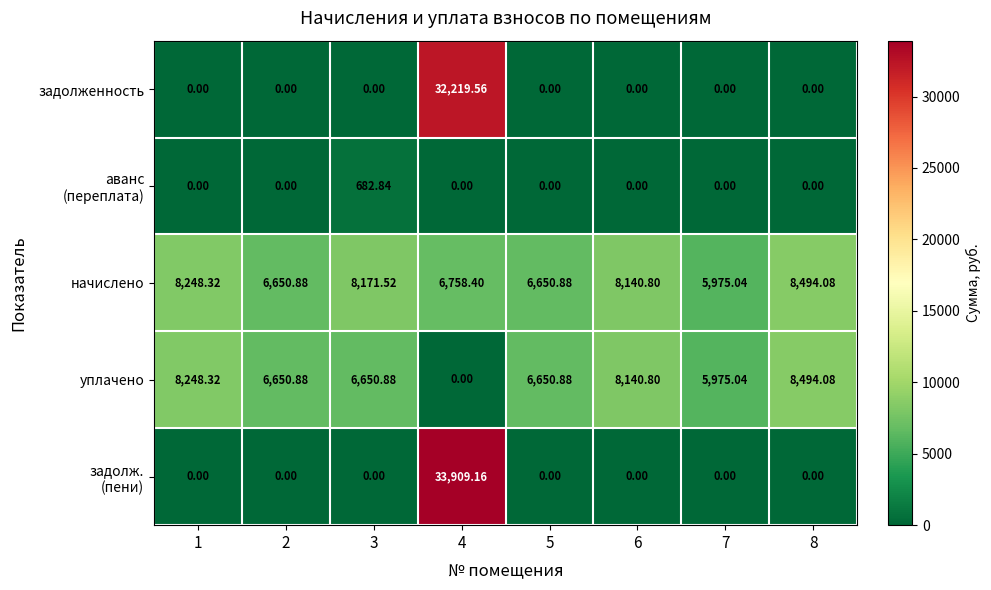

Which series has the largest total across all categories?

начислено